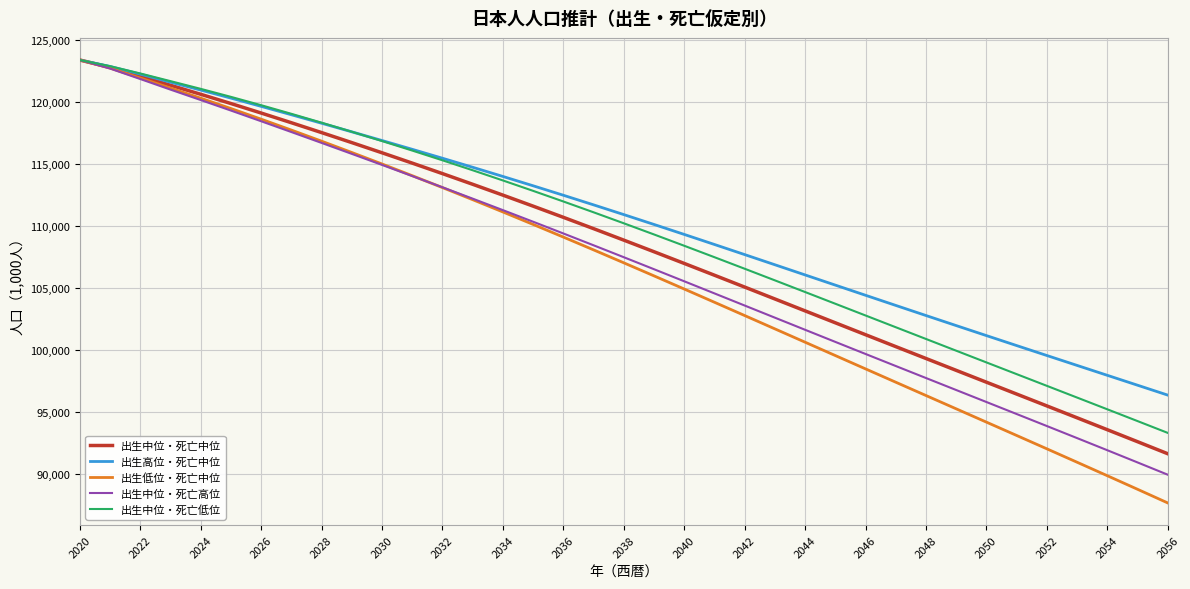

Does the chart have visible grid lines?

Yes